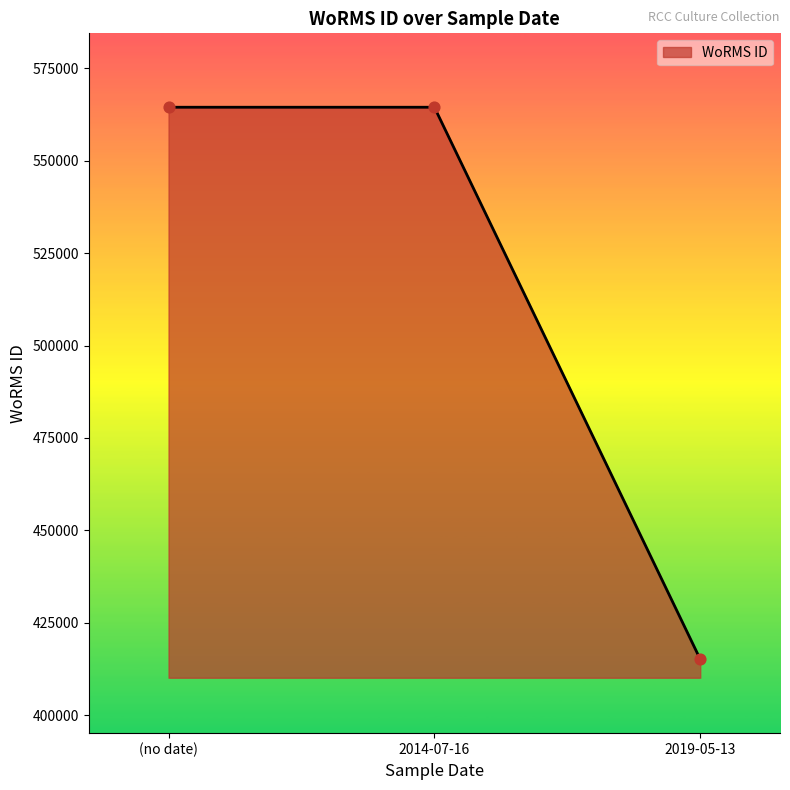

What is the change in value from (no date) to 2019-05-13?

-149388